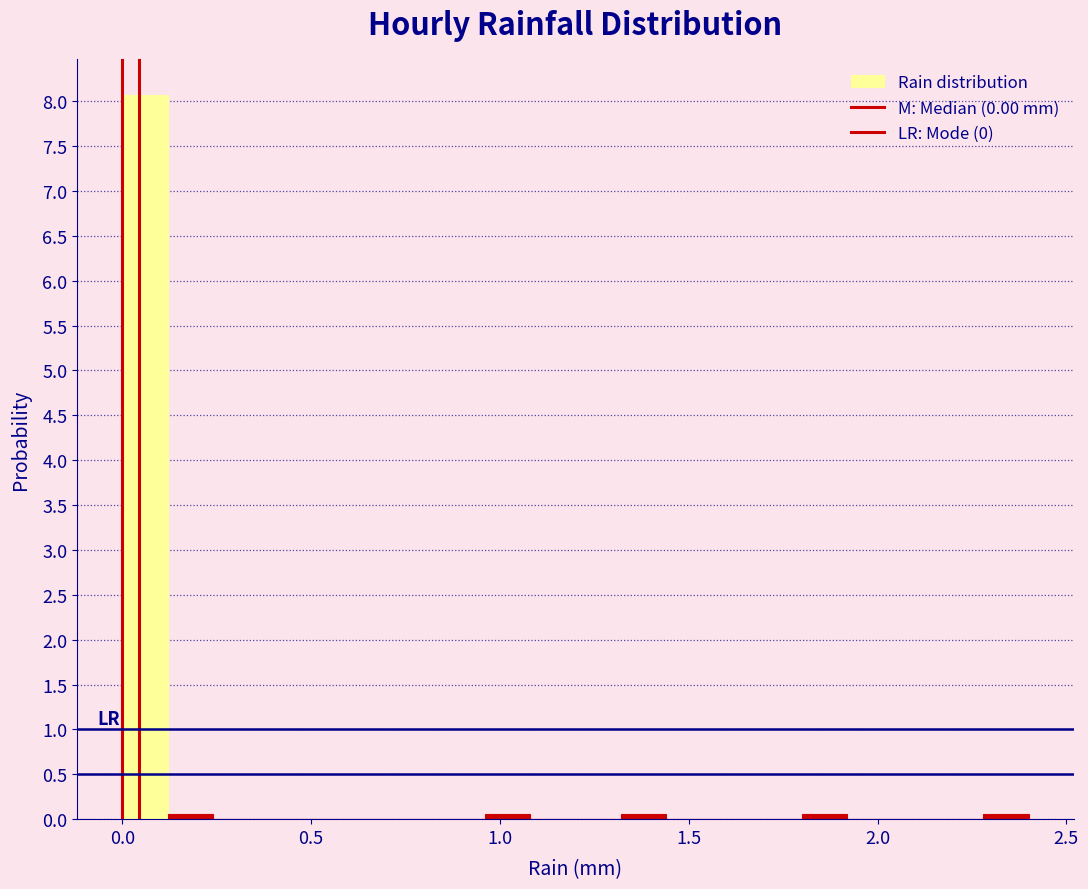

Around what value on the x-axis is the tallest bar? Give the approximate position of its centre, as read against the axis.

0.05